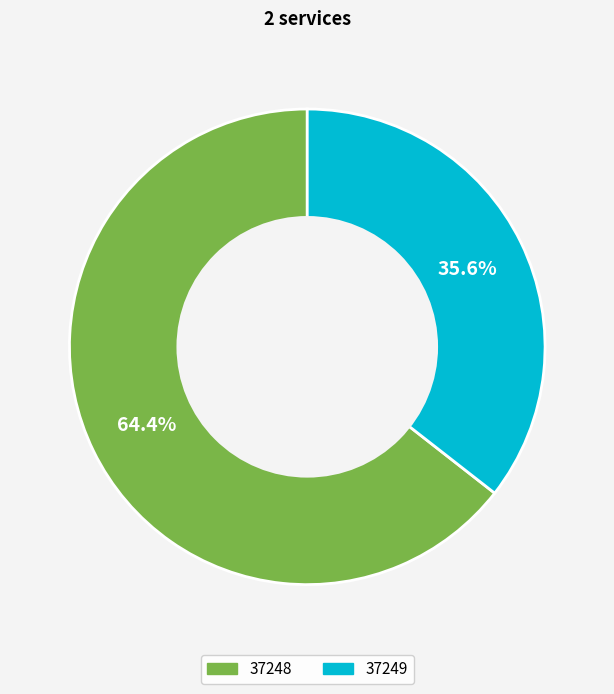

To the nearest percent, what is the difference between the 37249 and 37248 slice percentages?

29%